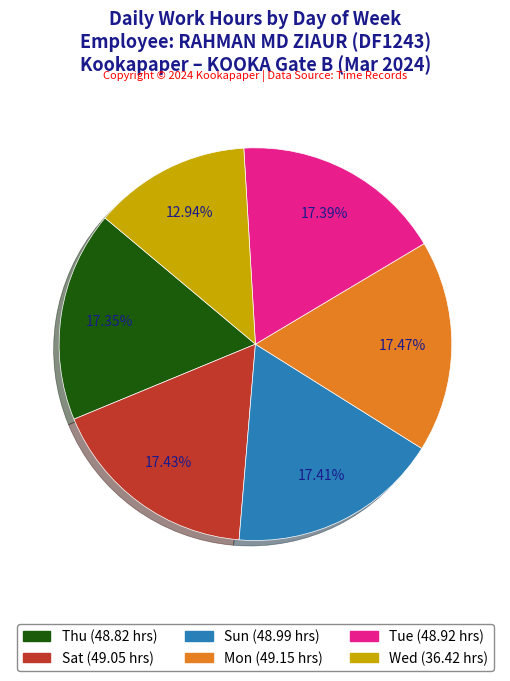

Is there a majority slice in this chart?

No